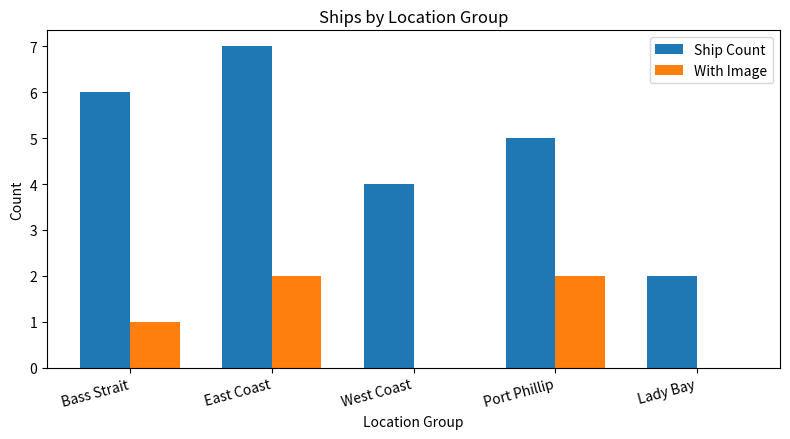

At which category is the sum across all series the highest?

East Coast